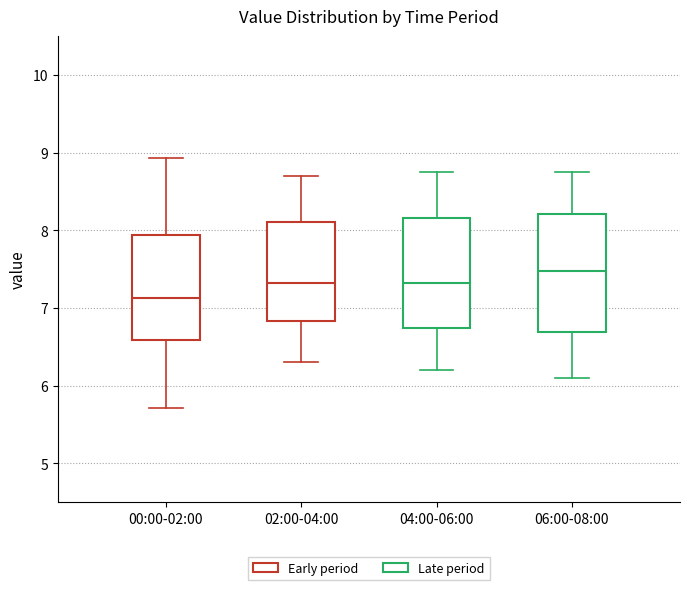

Reading left to right, read every box against the y-axis: the position of its median line, the range the box covers, and the ends of its whiskers. The values are not printed on the chart, so give them approximately, as read against the axis.

00:00-02:00: median 7.1, box 6.6 to 7.9, whiskers 5.7 to 8.9
02:00-04:00: median 7.3, box 6.8 to 8.1, whiskers 6.3 to 8.7
04:00-06:00: median 7.3, box 6.7 to 8.2, whiskers 6.2 to 8.8
06:00-08:00: median 7.5, box 6.7 to 8.2, whiskers 6.1 to 8.8